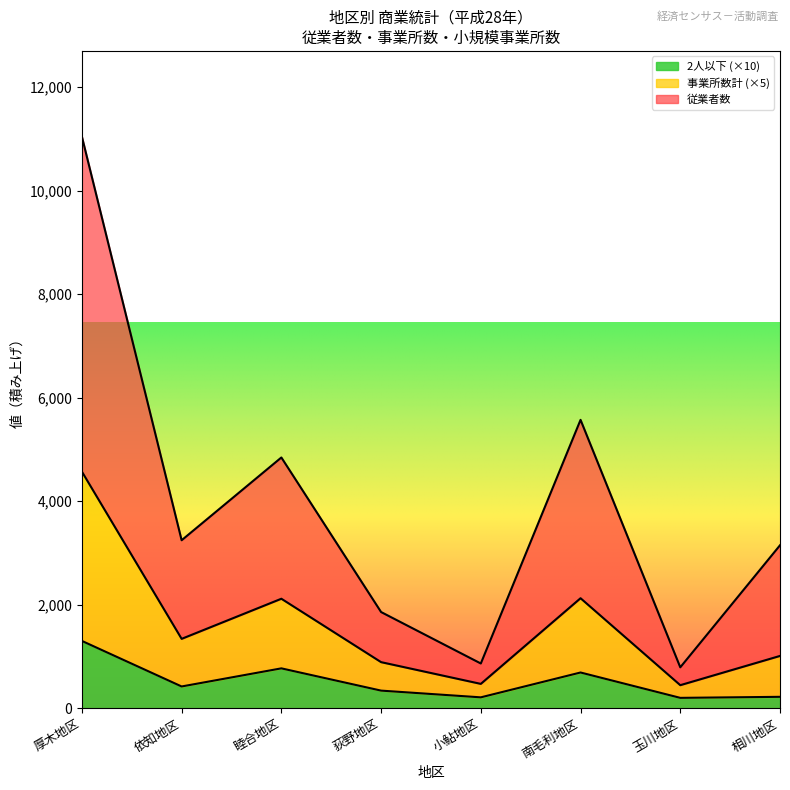

At which category is the sum across all series the highest?

厚木地区